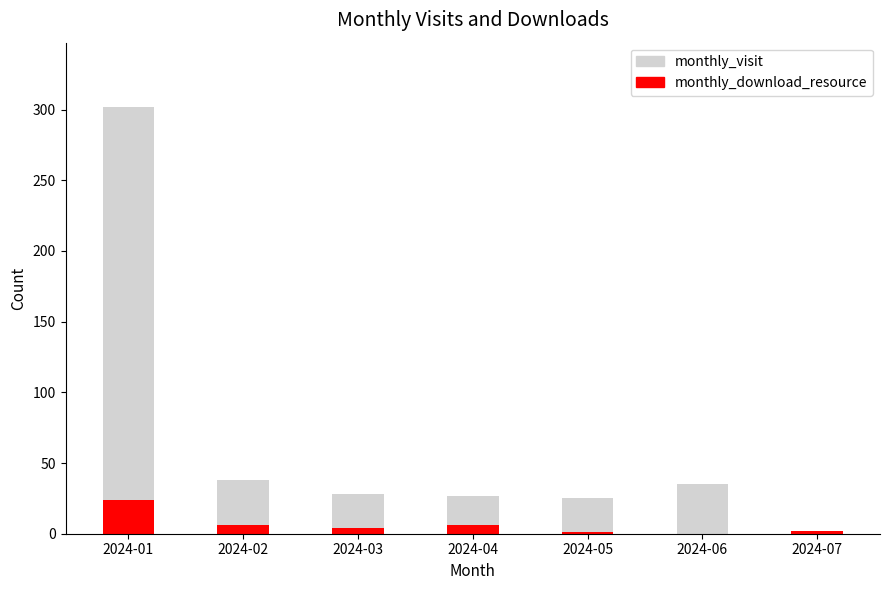

What is the difference between the monthly_visit values at 2024-03 and 2024-04?

1